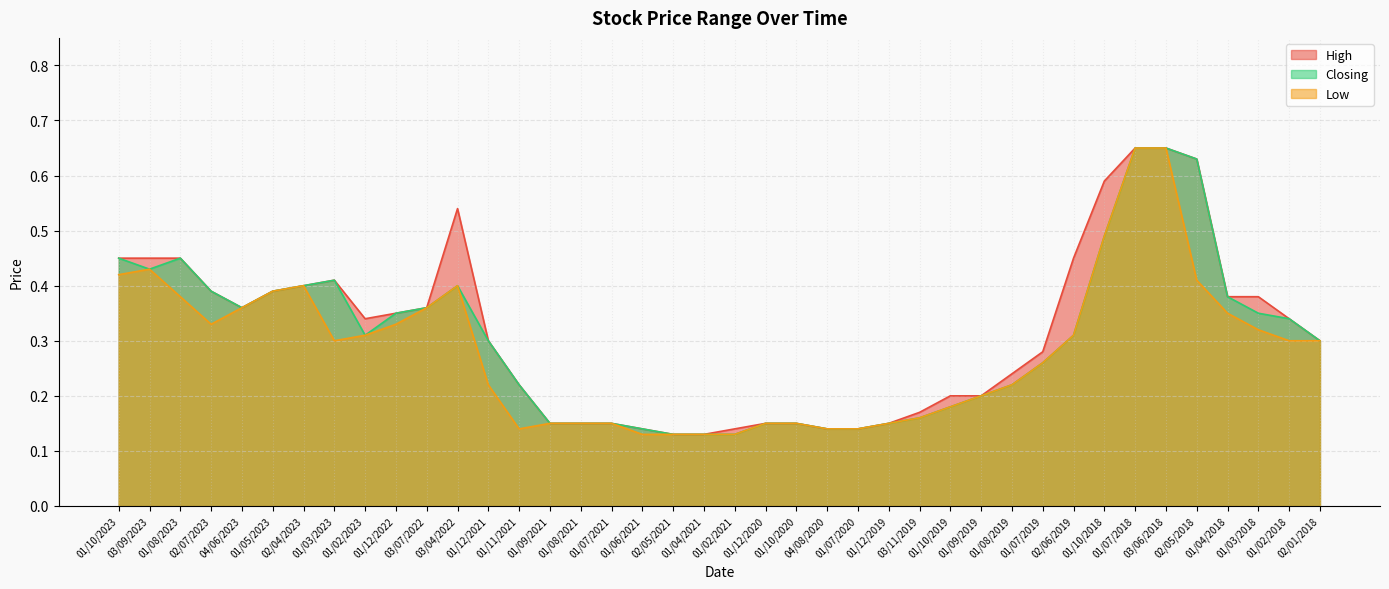

Which series has the largest total across all categories?

High